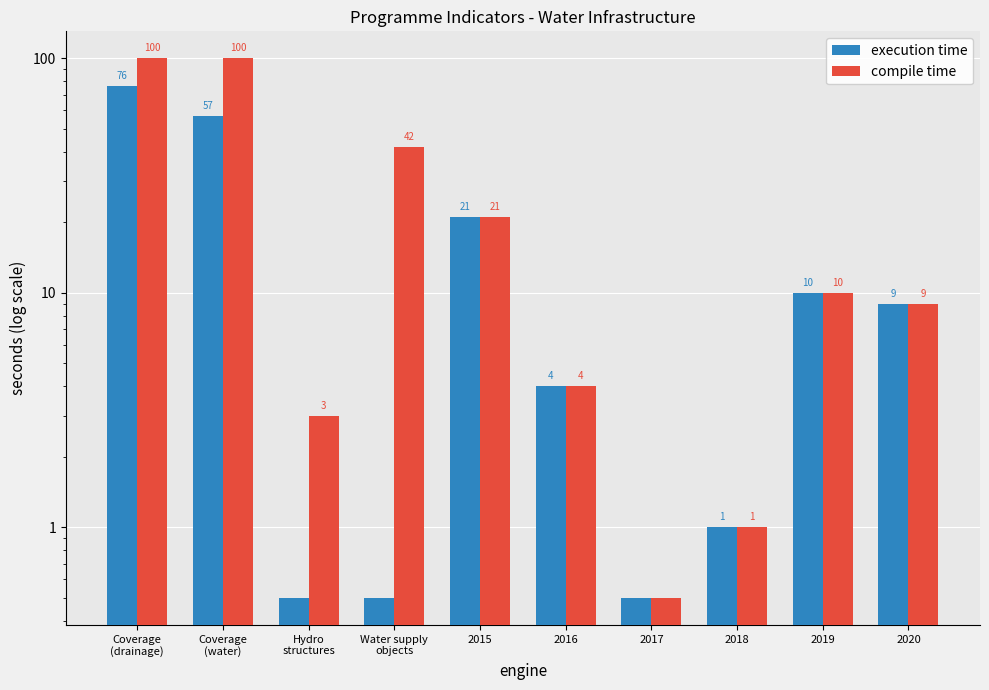

Are the bars horizontal?

No